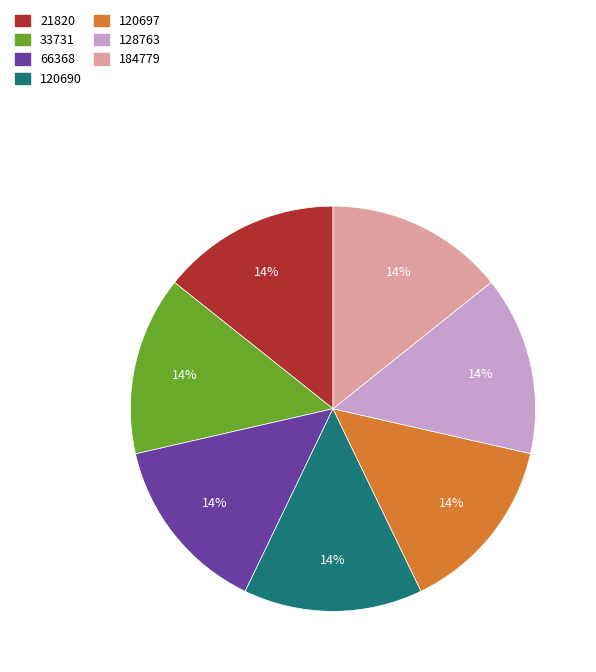

Combined, do 33731 and 120697 account for over 50%?

No